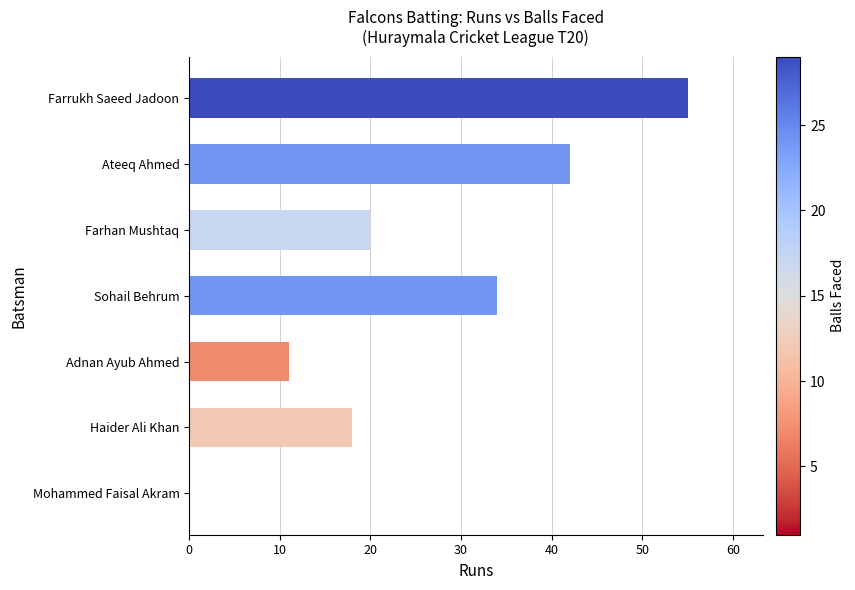

Are the bars grouped side by side (vs. stacked)?

No